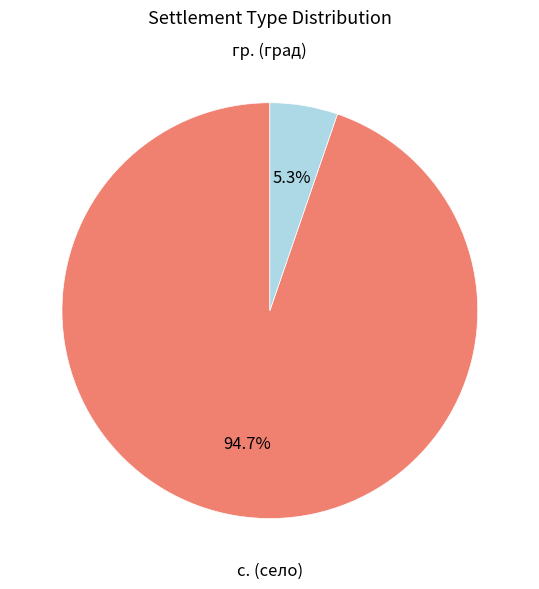

Is с. (село) the majority of the pie?

Yes